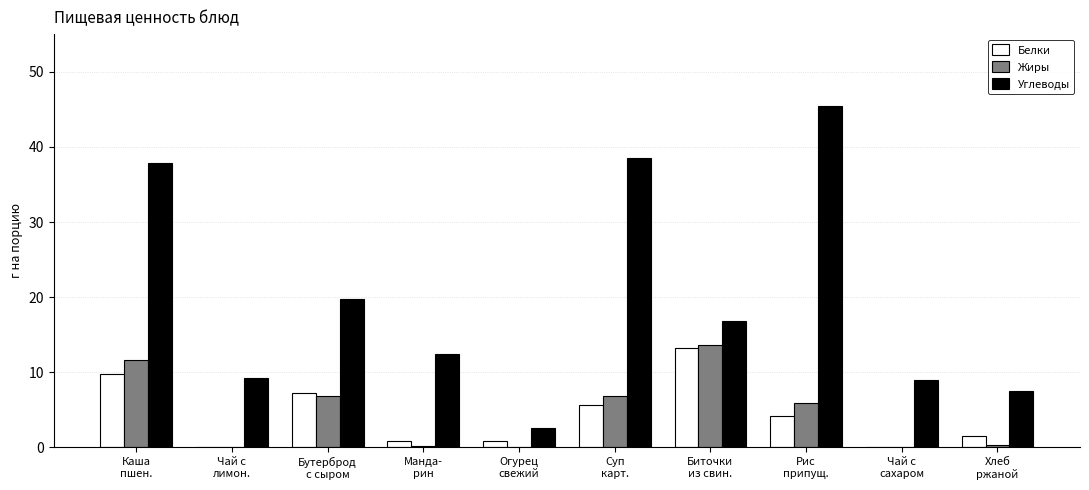

What is the greatest value displayed?

45.4